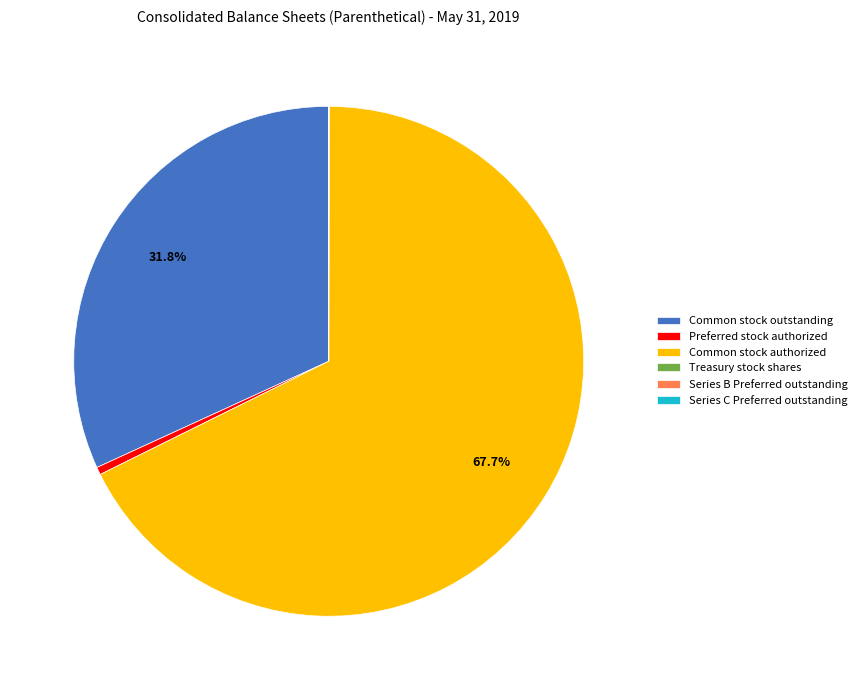

Is there a majority slice in this chart?

Yes